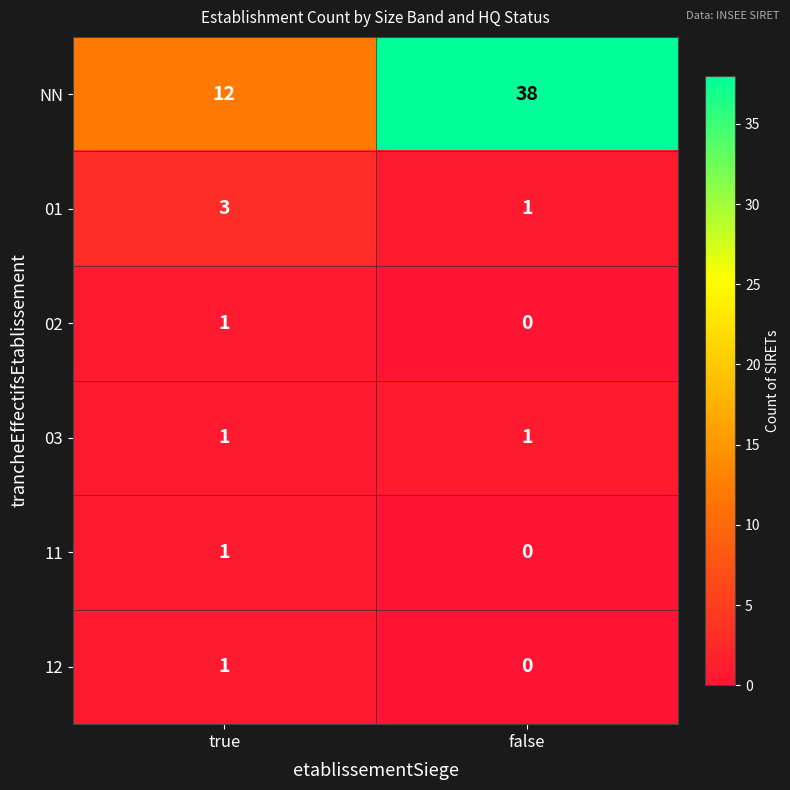

List the labels in order of 02 value, smallest first.

false, true